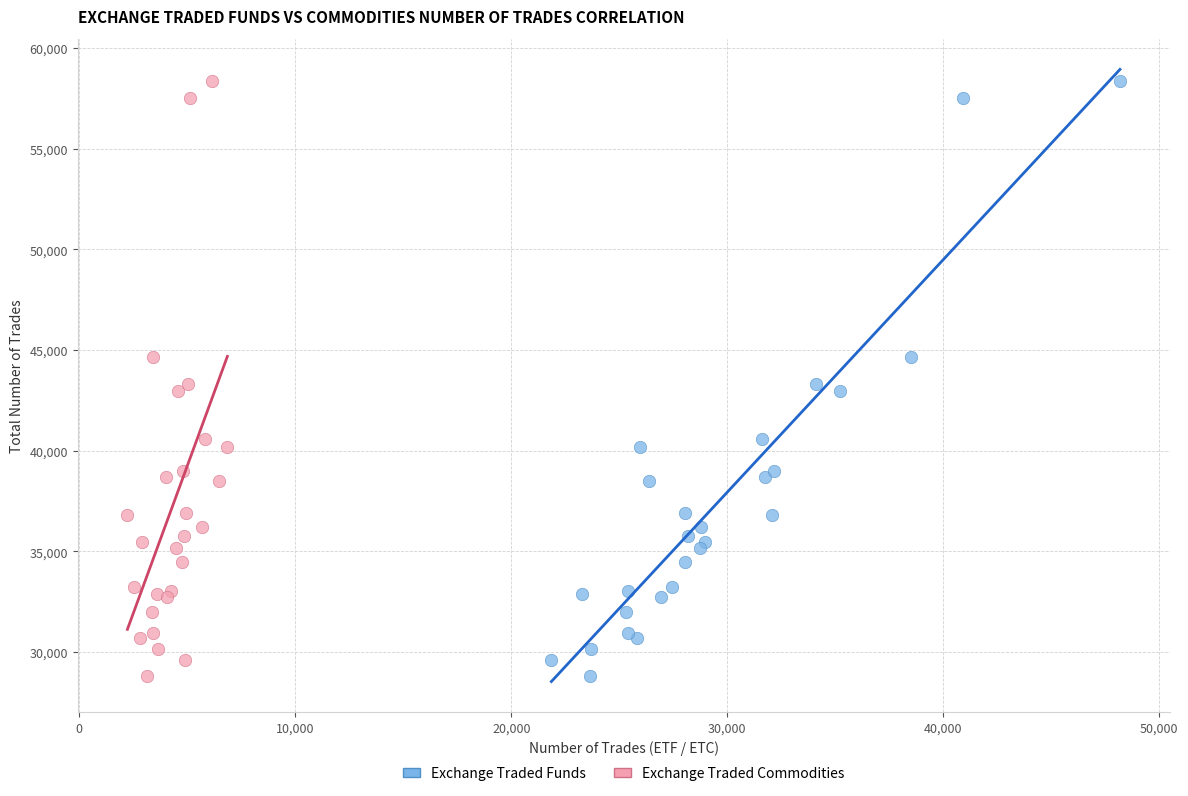

What are all the series names shown in the legend?

Exchange Traded Funds, Exchange Traded Commodities